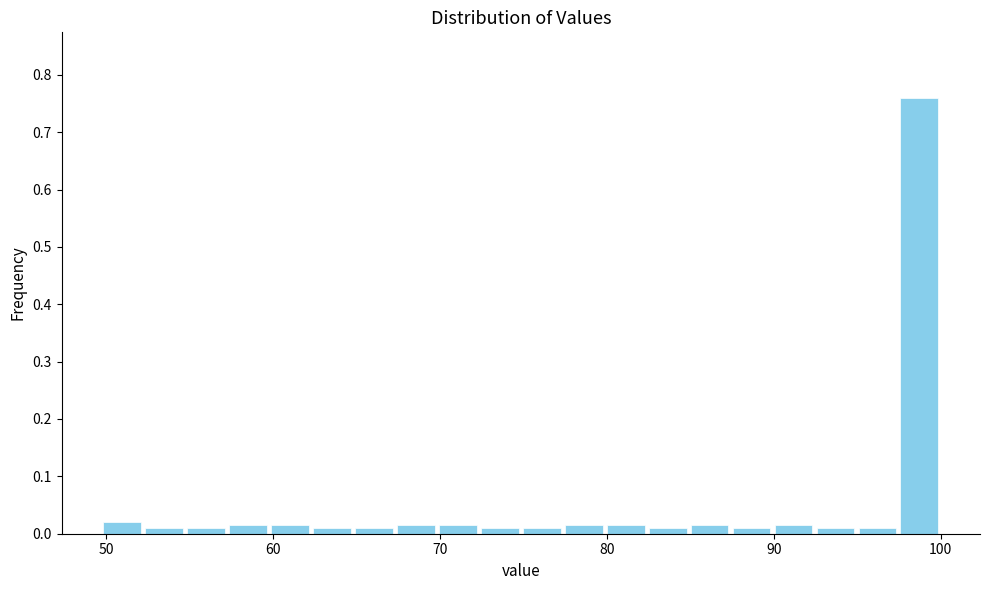

Around what value on the x-axis is the tallest bar? Give the approximate position of its centre, as read against the axis.

99